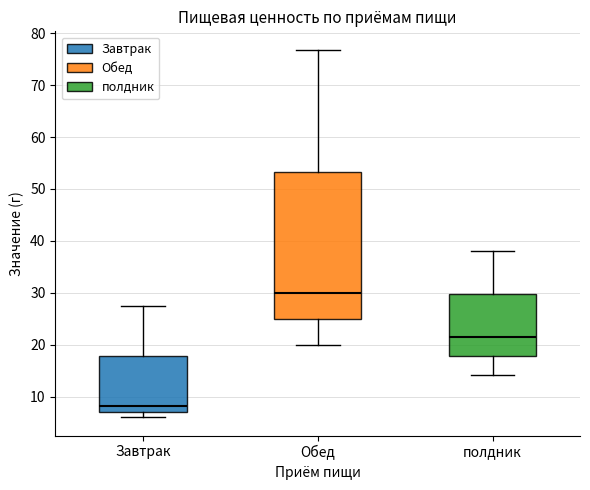

Where is the lower edge of the box for полдник on the y-axis? The values are not printed on the chart, so give them approximately, as read against the axis.

18